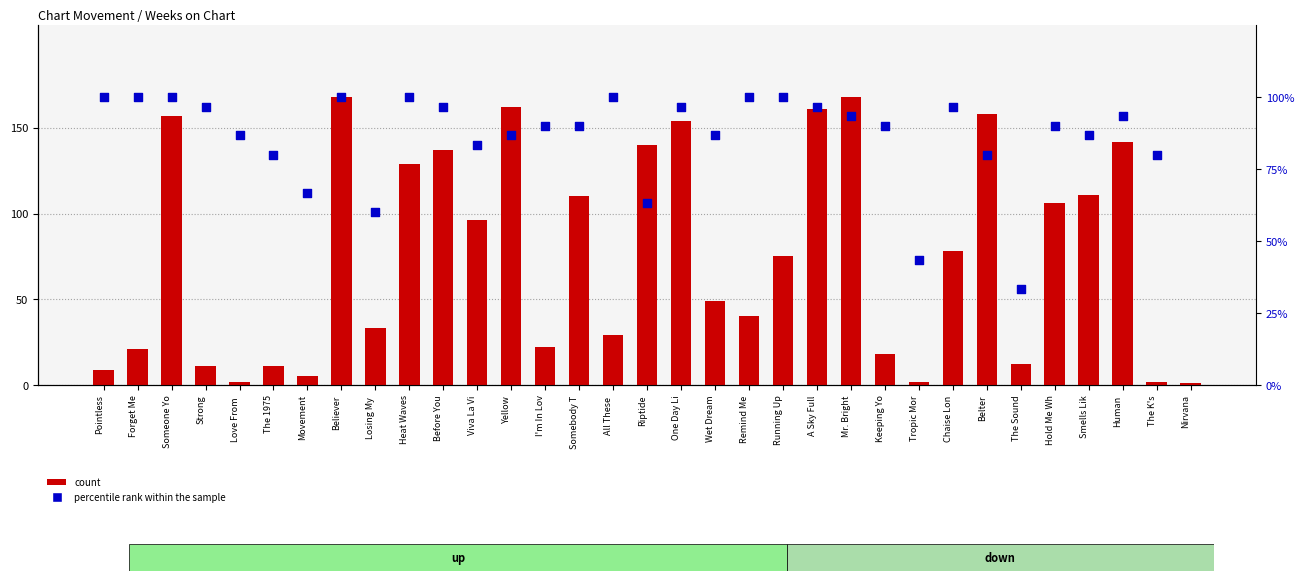

What are all the series names shown in the legend?

count, percentile rank within the sample